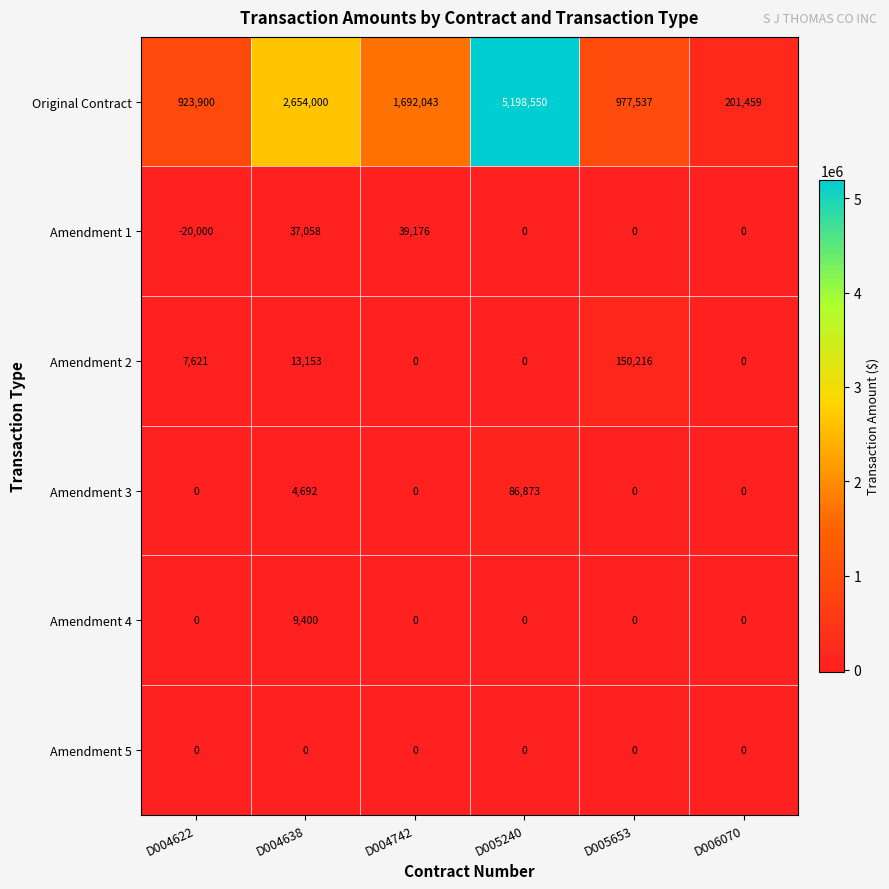

What is the sum of all Amendment 1 values?

56234